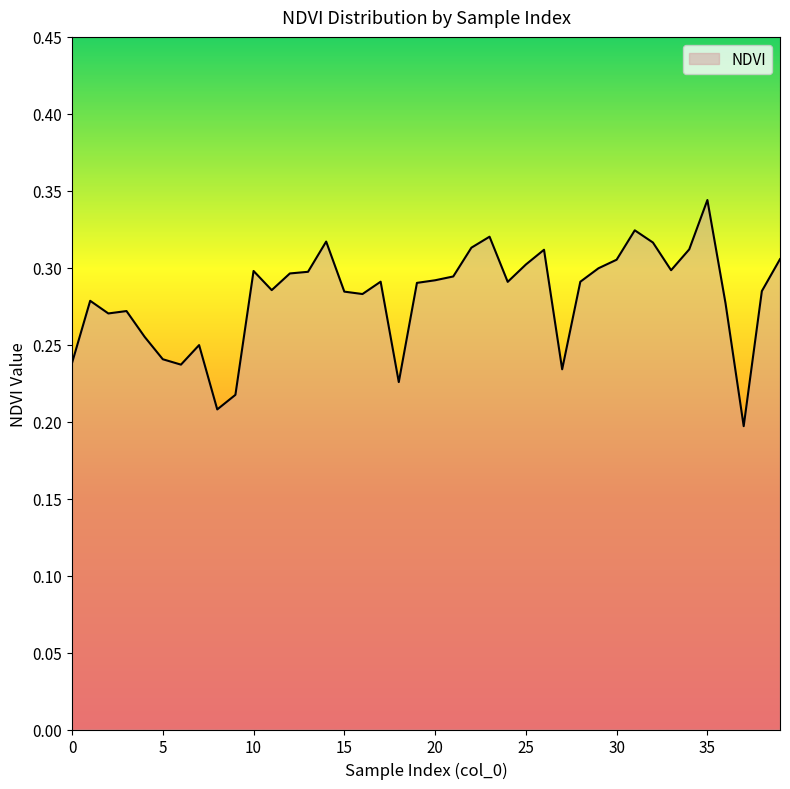

List the labels in order of value, largest first.

35, 31, 23, 14, 32, 22, 34, 26, 39, 30, 25, 29, 33, 10, 13, 12, 21, 20, 17, 28, 24, 19, 11, 38, 15, 16, 1, 36, 3, 2, 4, 7, 5, 0, 6, 27, 18, 9, 8, 37